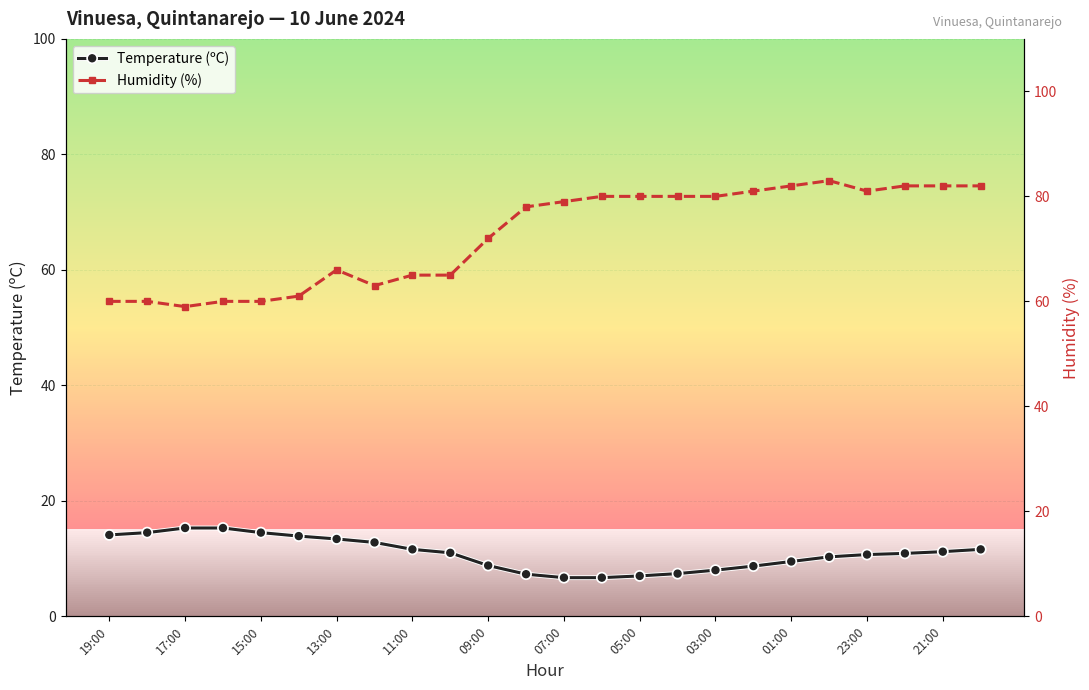

Is it true that Temperature (ºC) equals 10.9 at 05:00?

False